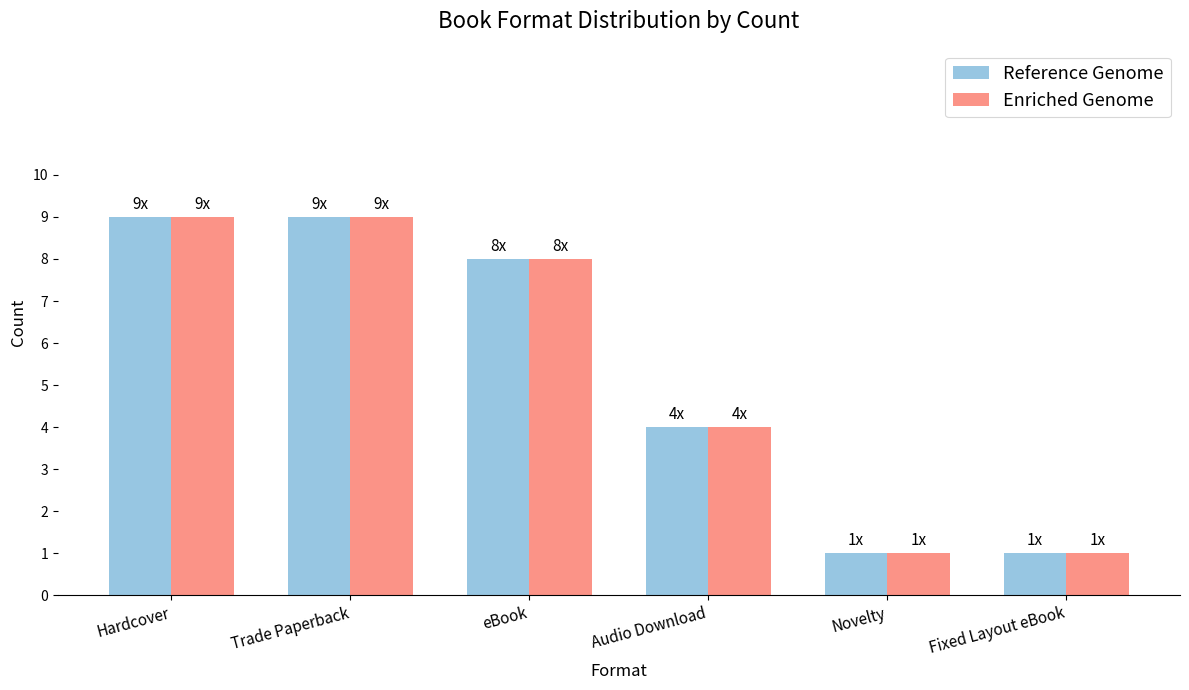

Are the bars grouped side by side (vs. stacked)?

Yes